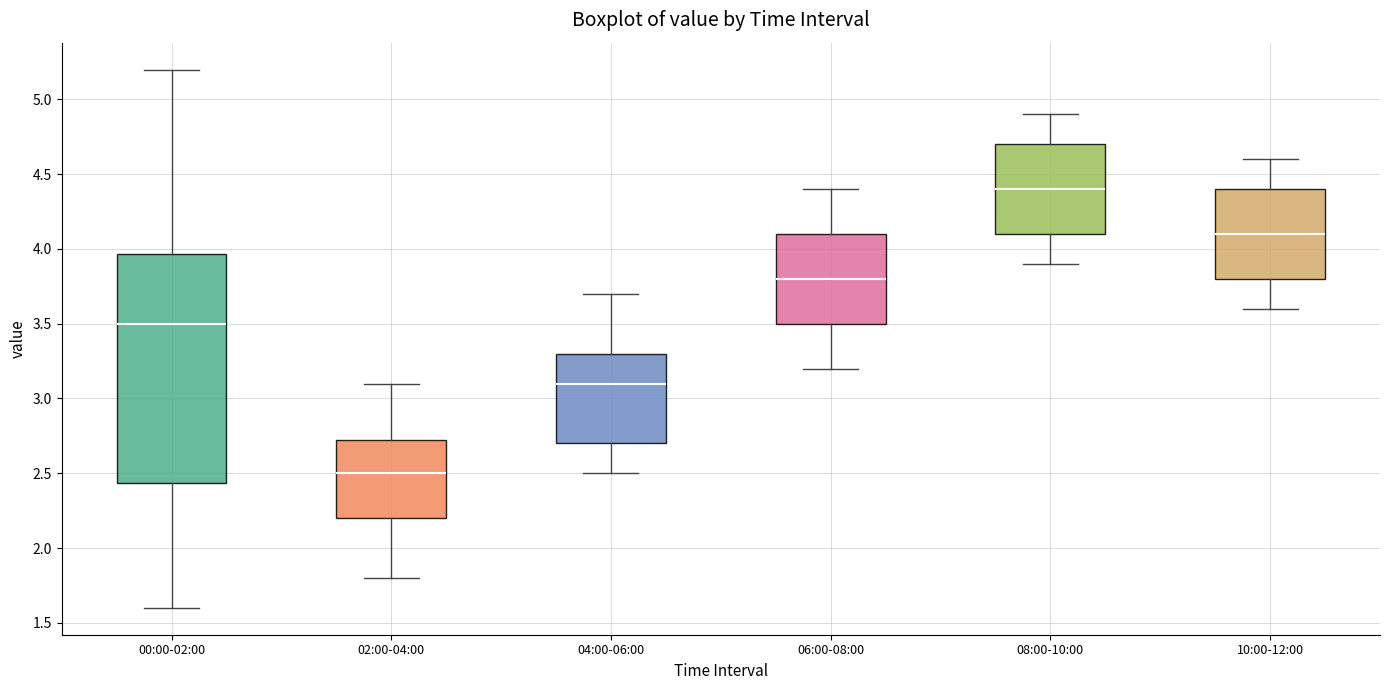

Reading left to right, read every box against the y-axis: the position of its median line, the range the box covers, and the ends of its whiskers. The values are not printed on the chart, so give them approximately, as read against the axis.

00:00-02:00: median 3.50, box 2.45 to 3.95, whiskers 1.60 to 5.20
02:00-04:00: median 2.50, box 2.20 to 2.75, whiskers 1.80 to 3.10
04:00-06:00: median 3.10, box 2.70 to 3.30, whiskers 2.50 to 3.70
06:00-08:00: median 3.80, box 3.50 to 4.10, whiskers 3.20 to 4.40
08:00-10:00: median 4.40, box 4.10 to 4.70, whiskers 3.90 to 4.90
10:00-12:00: median 4.10, box 3.80 to 4.40, whiskers 3.60 to 4.60